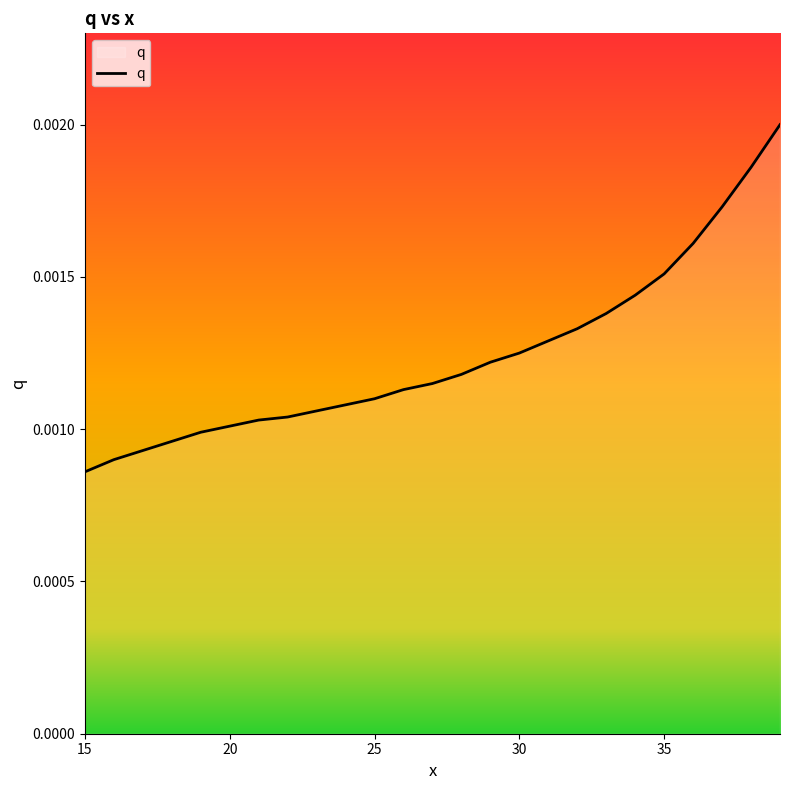

Rank the categories by value from lowest to highest.

15, 16, 17, 18, 19, 20, 21, 22, 23, 24, 25, 26, 27, 28, 29, 30, 31, 32, 33, 34, 35, 36, 37, 38, 39